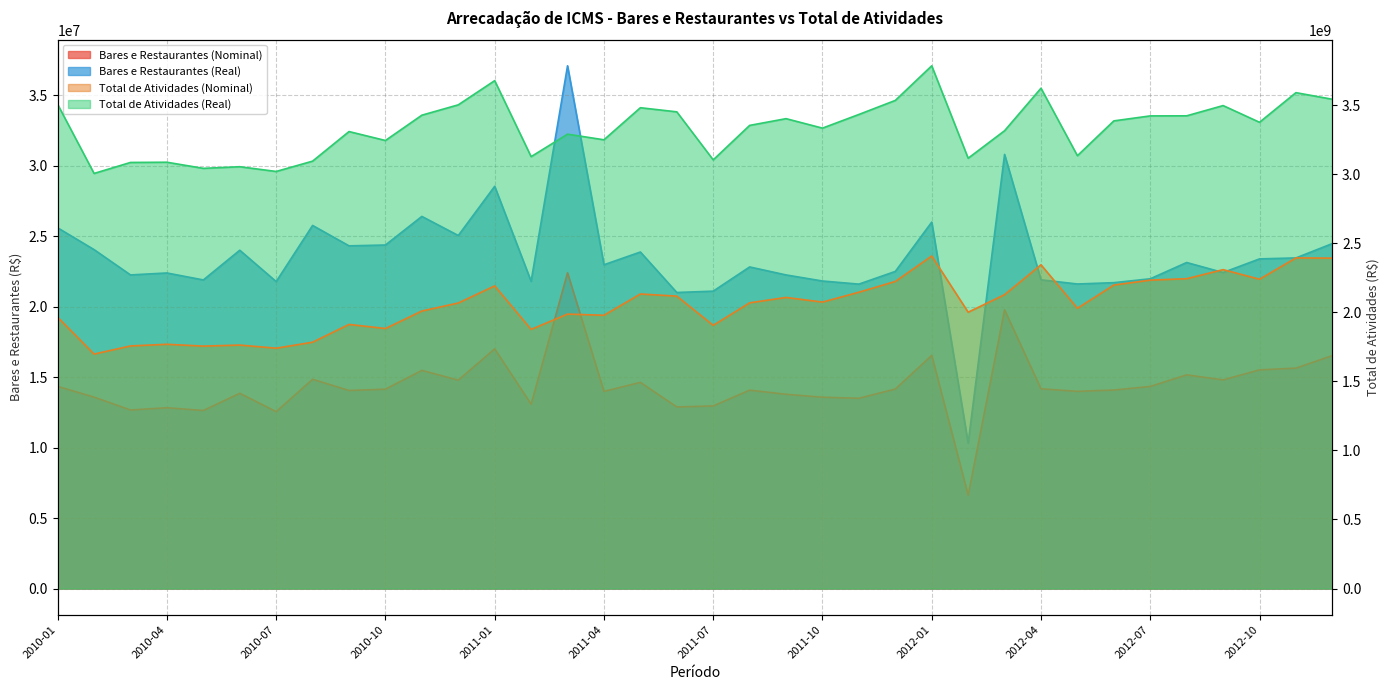

Reading left to right, what are all the values shown in this chart?

Bares e Restaurantes (Nominal): 14347795.1	13587823.6	12674564.9	12833445.6	12638282.2	13860174.3	12555932.8	14853964.7	14058455.3	14151420.9	15485887.5	14792951.6	17012614.0	13083936.7	22411682.0	13995397.7	14633946.8	12888657.3	12961487.8	14082634.0	13789902.5	13580930.8	13505634.1	14162098.1	16546390.8	6621864.8	19778517.7	14178685.9	13997165.3	14090629.0	14346203.3	15168642.4	14810703.1	15522621.3	15646029.6	16536090.1
Total de Atividades (Nominal): 1964384447.2	1697593368.3	1756526031.3	1768490297.0	1755327393.7	1762805222.2	1740193251.8	1783497697.1	1912231274.4	1882729446.7	2009381378.9	2067469807.4	2191298881.2	1876237078.5	1987176227.5	1978603276.3	2132716389.5	2116991965.4	1905739887.9	2068708345.8	2107668546.8	2074003194.4	2145455220.5	2223561091.1	2407687919.4	2000793695.3	2127666817.9	2344078743.8	2029227254.5	2197543407.3	2232962545.5	2243381767.5	2308958356.0	2239573047.1	2393804342.7	2392351653.2
Bares e Restaurantes (Real): 25605321.2	24056610.1	22261635.1	22399576.1	21905597.5	24013864.9	21789024.3	25774352.2	24325885.1	24384332.9	26414328.0	25059474.6	28551233.3	21807501.9	37105805.8	22982960.2	23888243.3	21014041.2	21109565.5	22828213.7	22260197.6	21829002.8	21608576.7	22510329.8	26011381.8	10311791.8	30815184.1	21913078.4	21617407.2	21711816.6	21986893.9	23143214.1	22431106.0	23399343.4	23468033.4	24487181.9
Total de Atividades (Real): 3505674181.2	3005510163.9	3085166373.9	3086734013.4	3042462164.6	3054201604.8	3019856320.4	3094695517.6	3308807217.9	3244133710.7	3427408265.9	3502323850.2	3677523378.0	3127196696.8	3290059853.8	3249222459.4	3481415418.3	3451605169.3	3103759512.8	3353415009.8	3402280647.2	3333602234.8	3432658806.1	3534299291.9	3784951693.4	3115703587.1	3314932169.2	3622760364.2	3133965402.7	3386127002.5	3422223256.9	3422789134.8	3496963605.0	3376010915.8	3590551818.0	3542672403.6